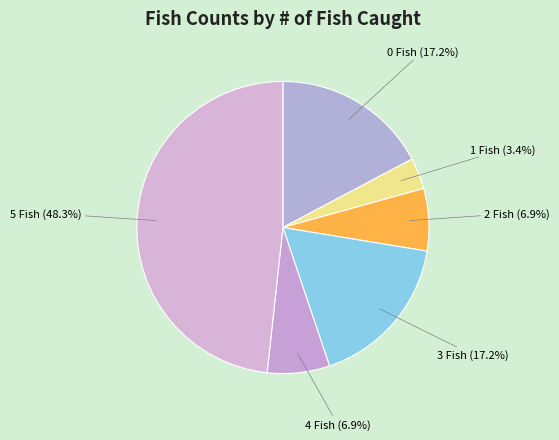

Count the number of slices in the pie.

6